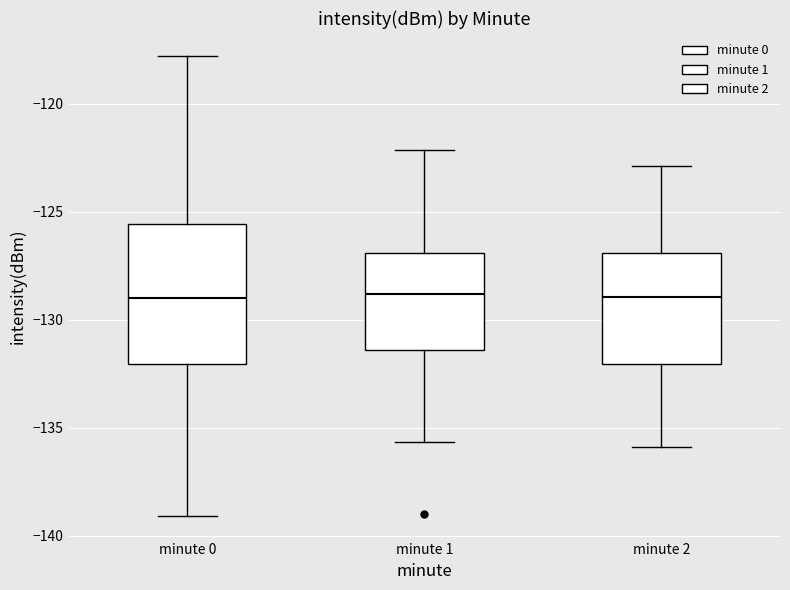

Reading left to right, transcribe this box plot: for each box, give where its median line is, the range the box spans, and where its two whiskers end, as read against the y-axis. The values are not printed on the chart, so give them approximately, as read against the axis.

minute 0: median -129.0, box -132.0 to -125.5, whiskers -139.0 to -118.0
minute 1: median -129.0, box -131.5 to -127.0, whiskers -135.5 to -122.0
minute 2: median -129.0, box -132.0 to -127.0, whiskers -136.0 to -123.0